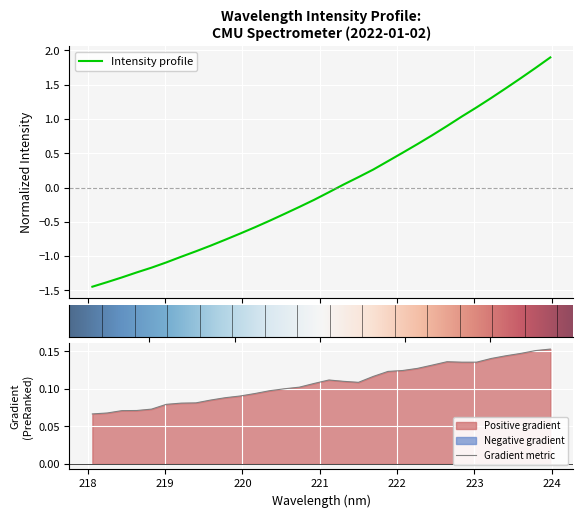

What is the minimum value shown in the chart?

-1.4